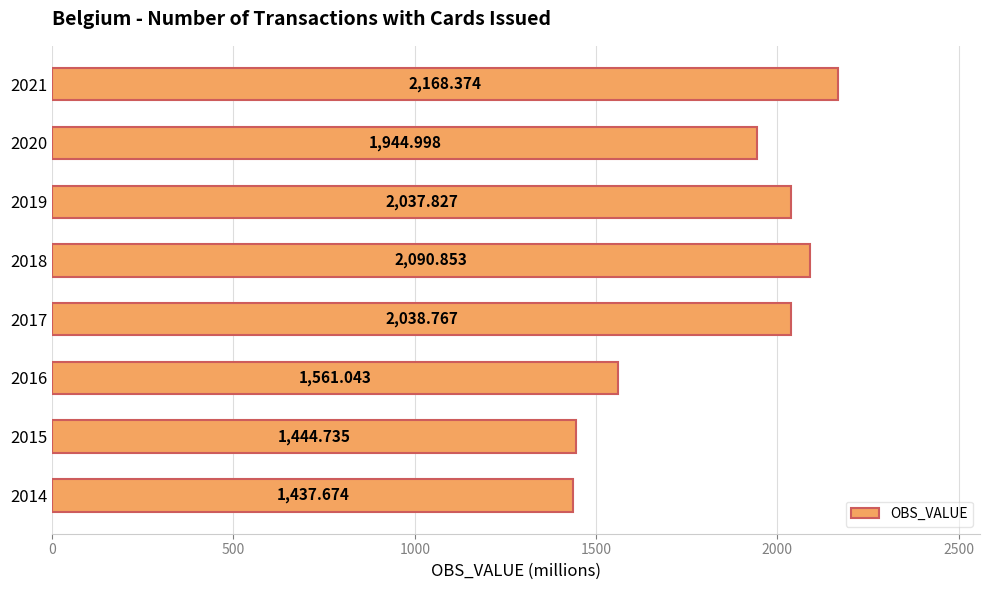

What is the change in value from 2014 to 2021?

+730.7